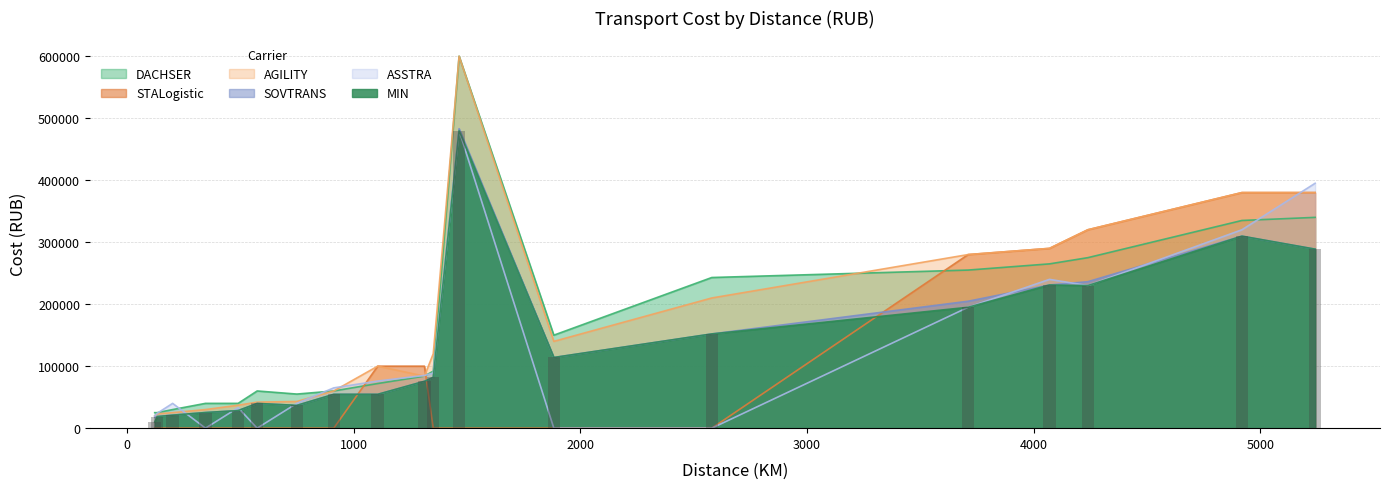

At how many categories does at least one series exceed 285304?

5